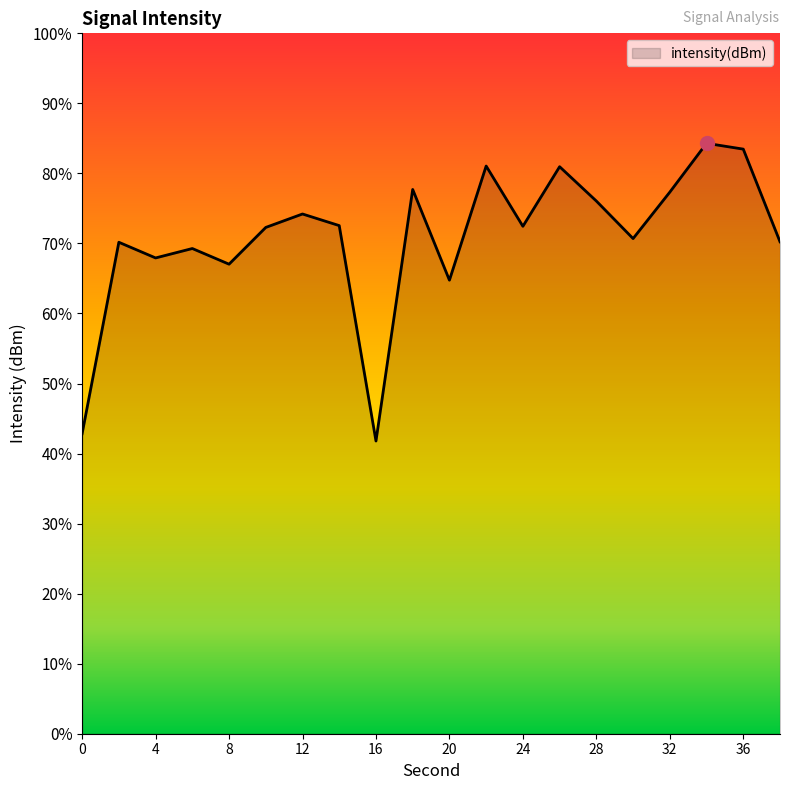

How many lines are shown in the chart?

1